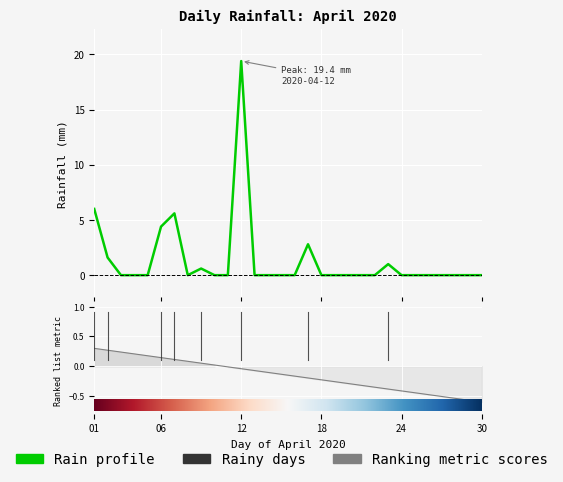

How many lines are shown in the chart?

1